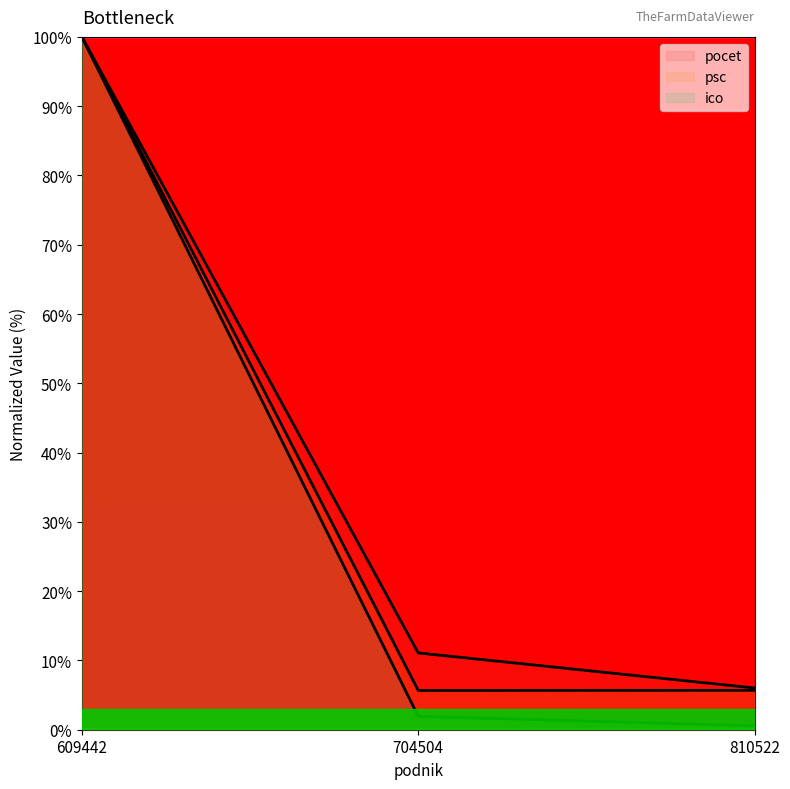

What is the greatest value displayed?

100.0